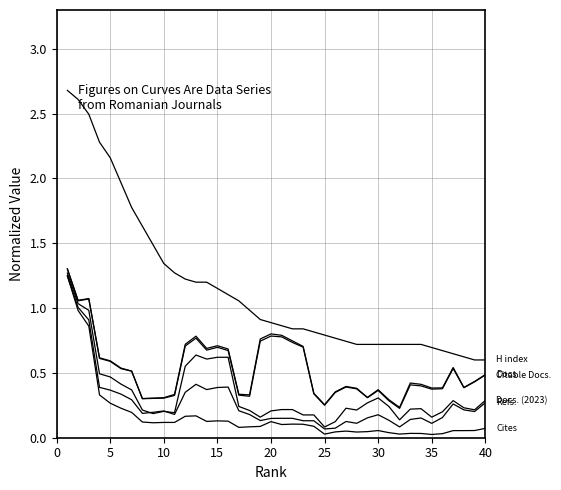

How many lines are shown in the chart?

6